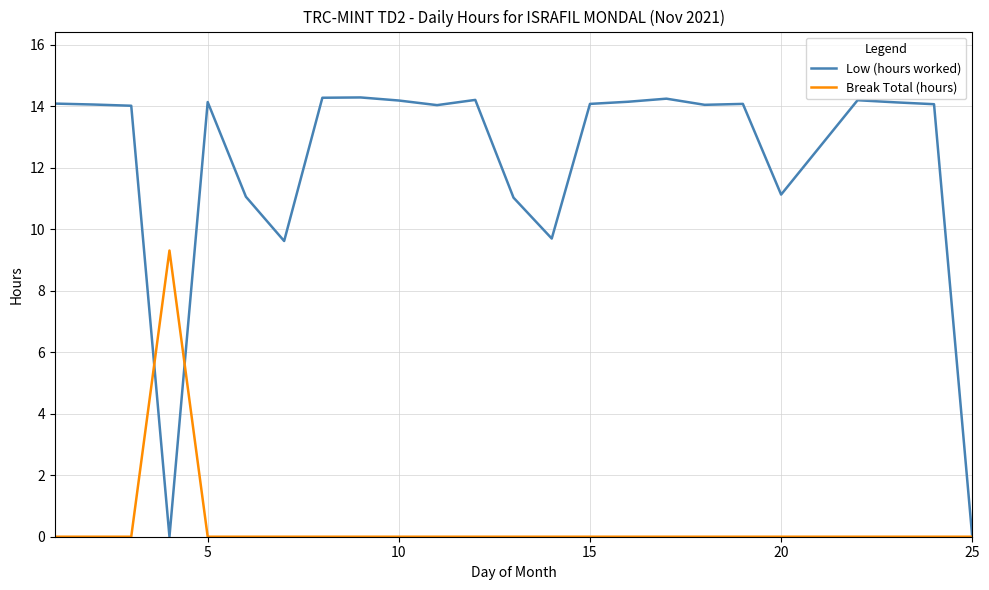

Which series has the largest total across all categories?

Low (hours worked)